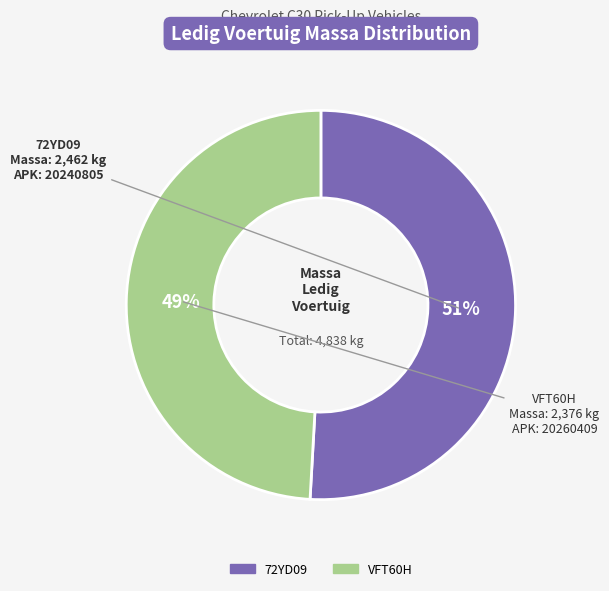

Which has a higher value, VFT60H or 72YD09?

72YD09